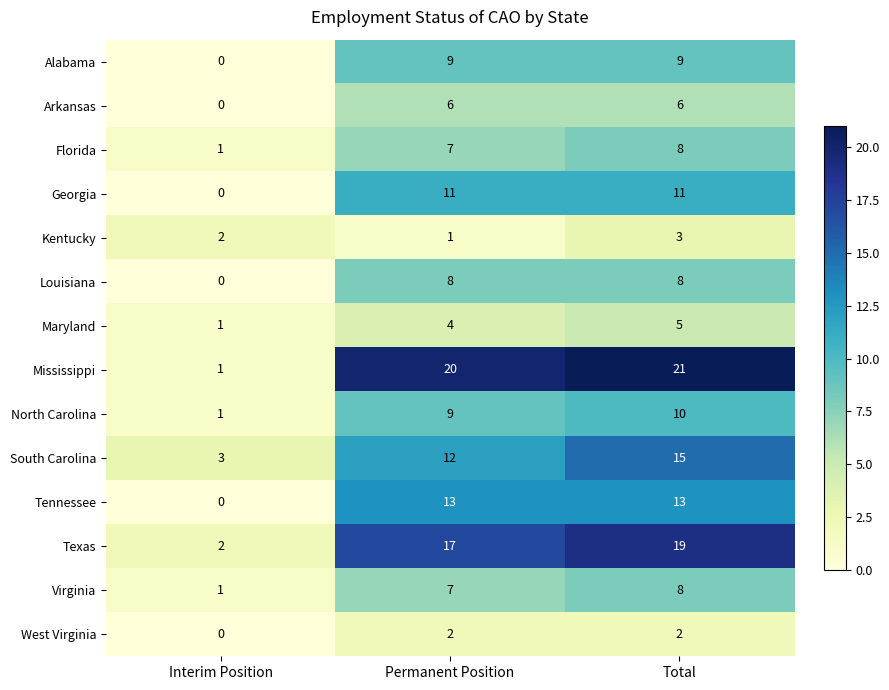

What is the average value of the Tennessee series?

9